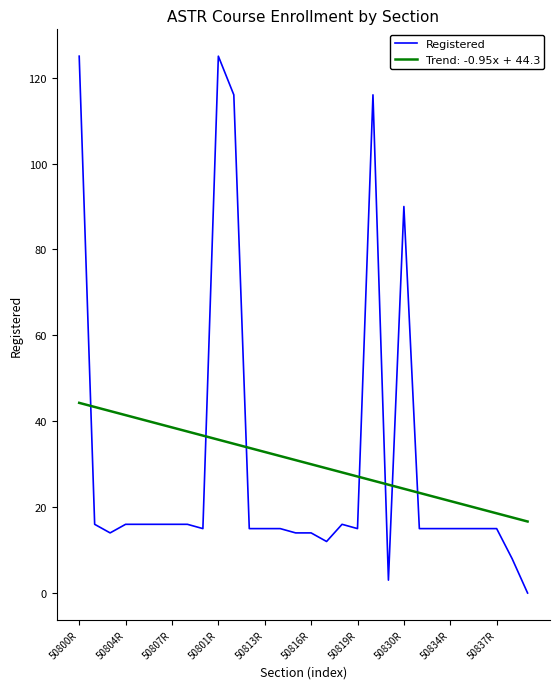

Which series has the largest range (max minus min)?

Registered